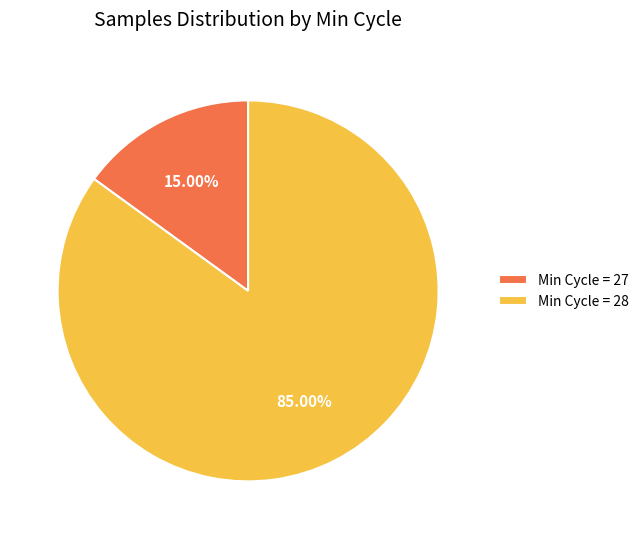

What is the largest slice in the pie chart?

Min Cycle = 28